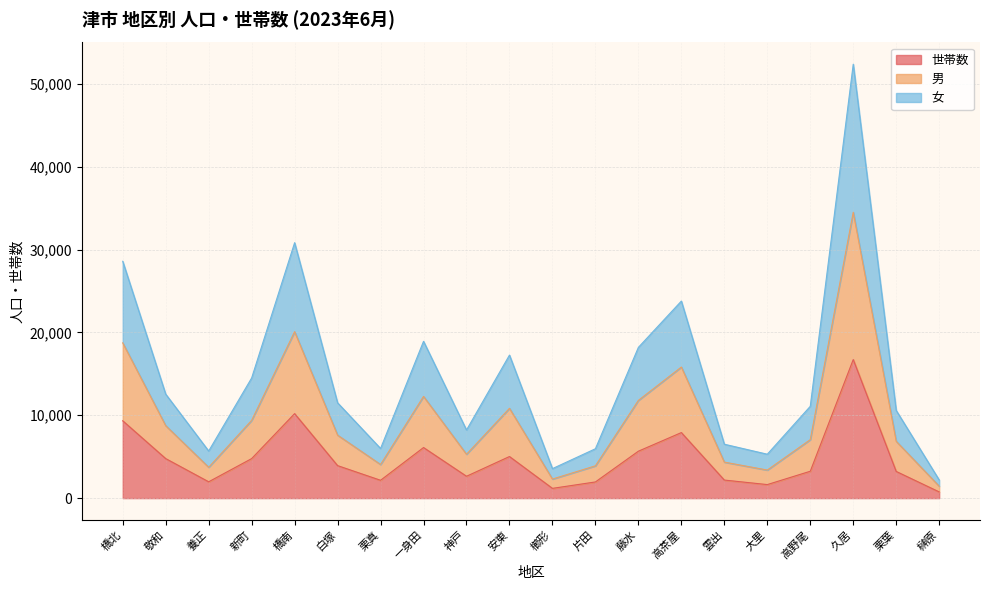

At which label does 女 reach its minimum?

榊原